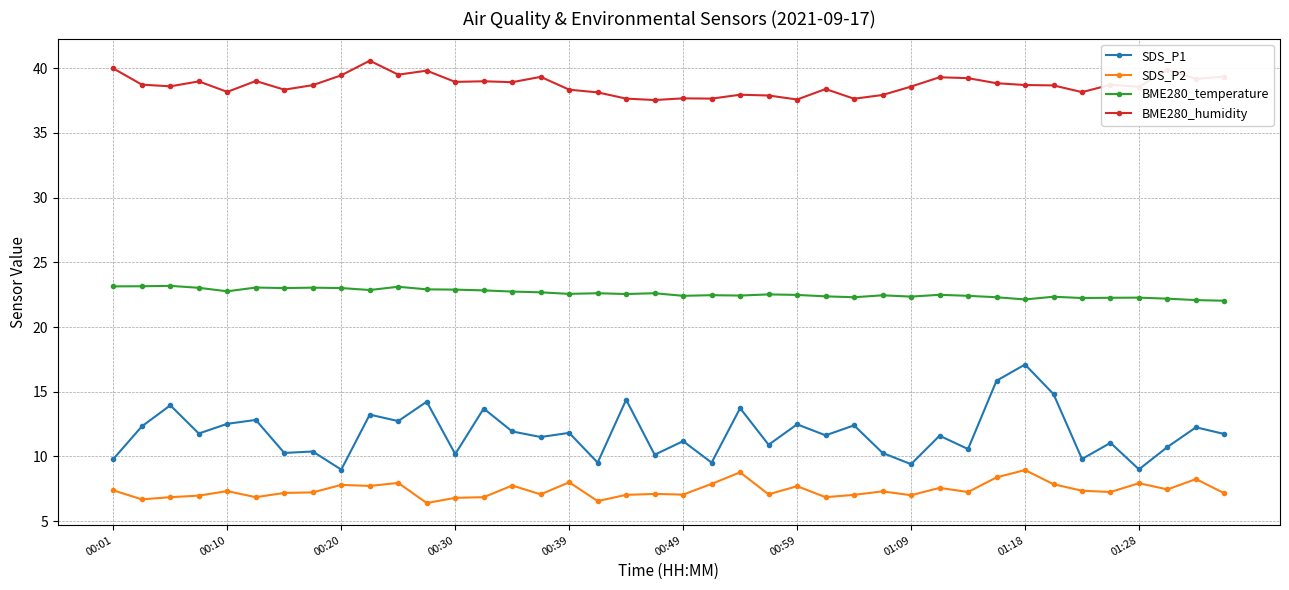

Which series has the largest range (max minus min)?

SDS_P1